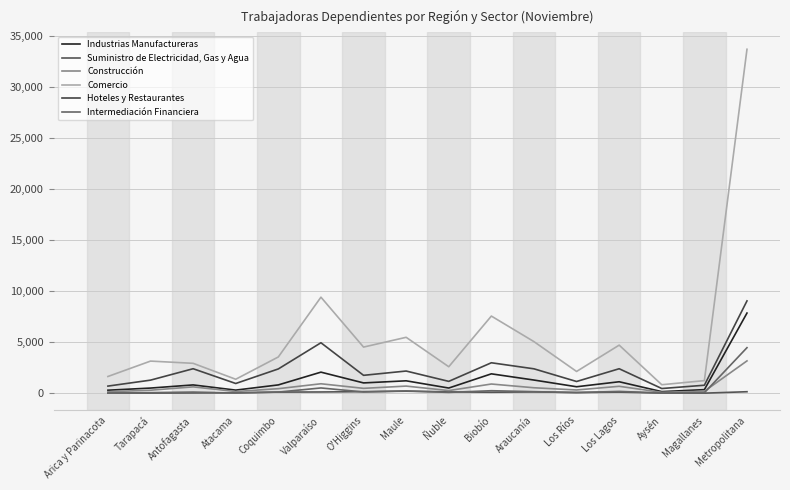

Which has a higher value, Magallanes or Los Lagos?

Los Lagos